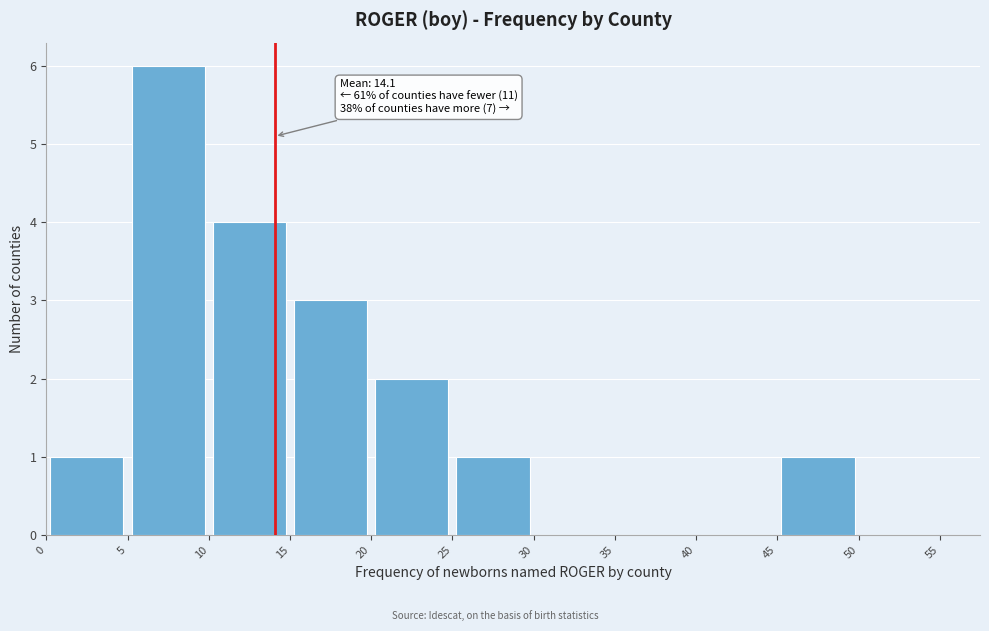

Over which range of the x-axis is the bar tallest?

5 to 10